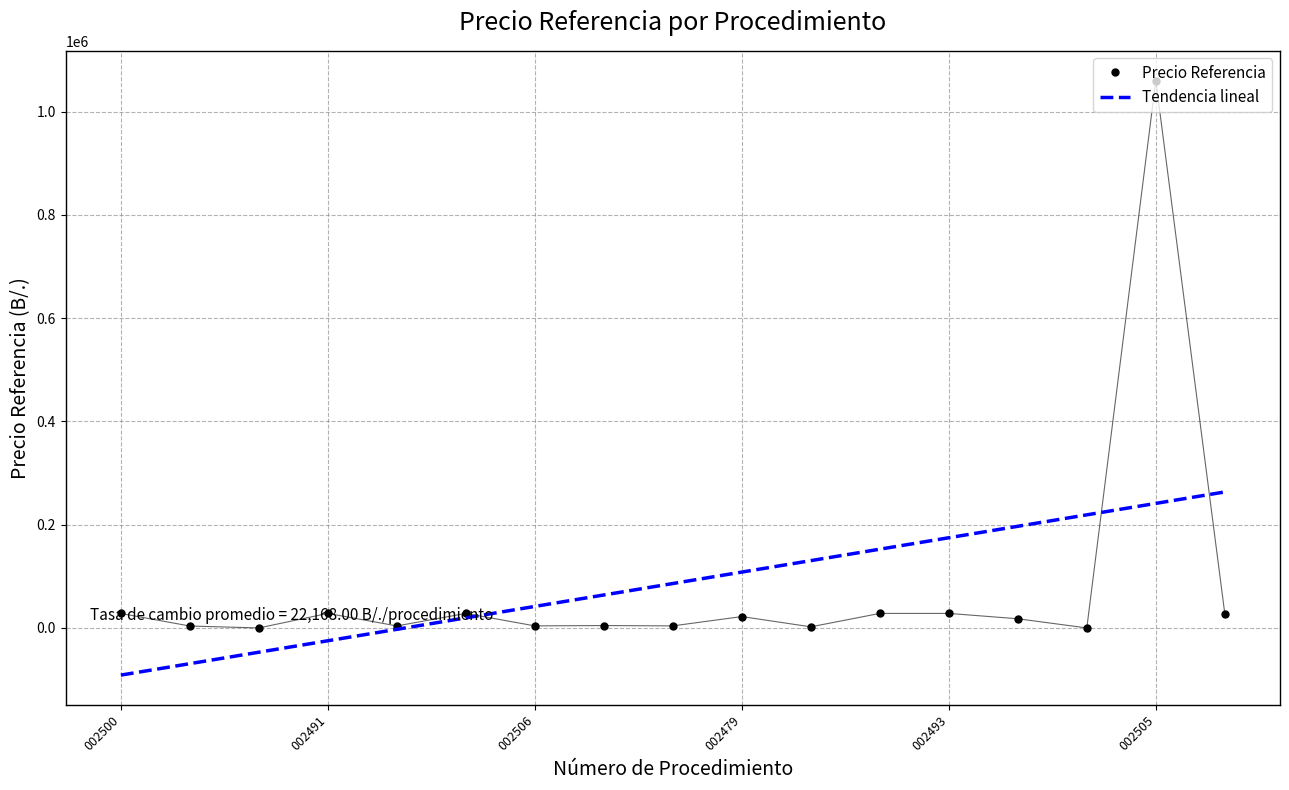

What is the smallest value displayed?

-91333.2